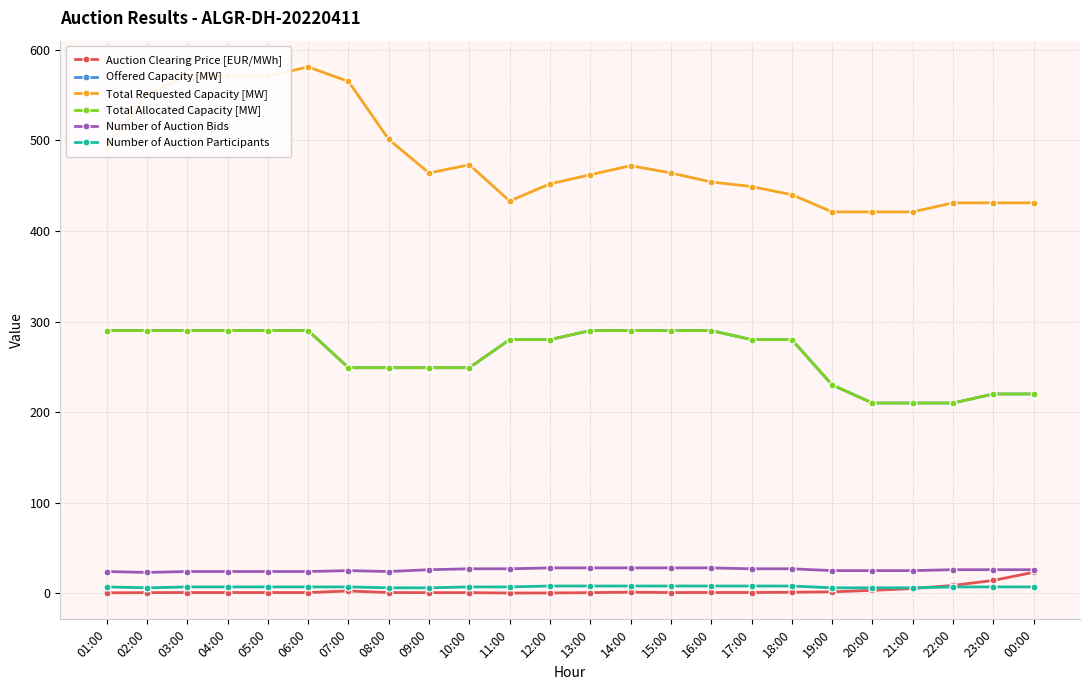

True or false: Number of Auction Participants and Offered Capacity [MW] intersect in this chart.

False